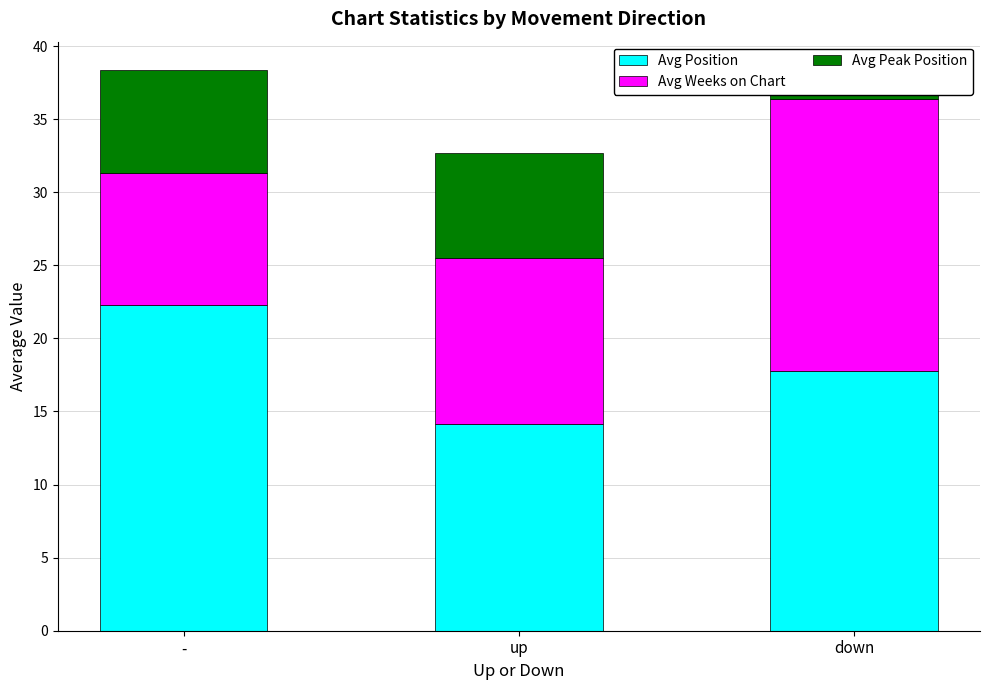

At which label does Avg Peak Position first exceed 7?

-